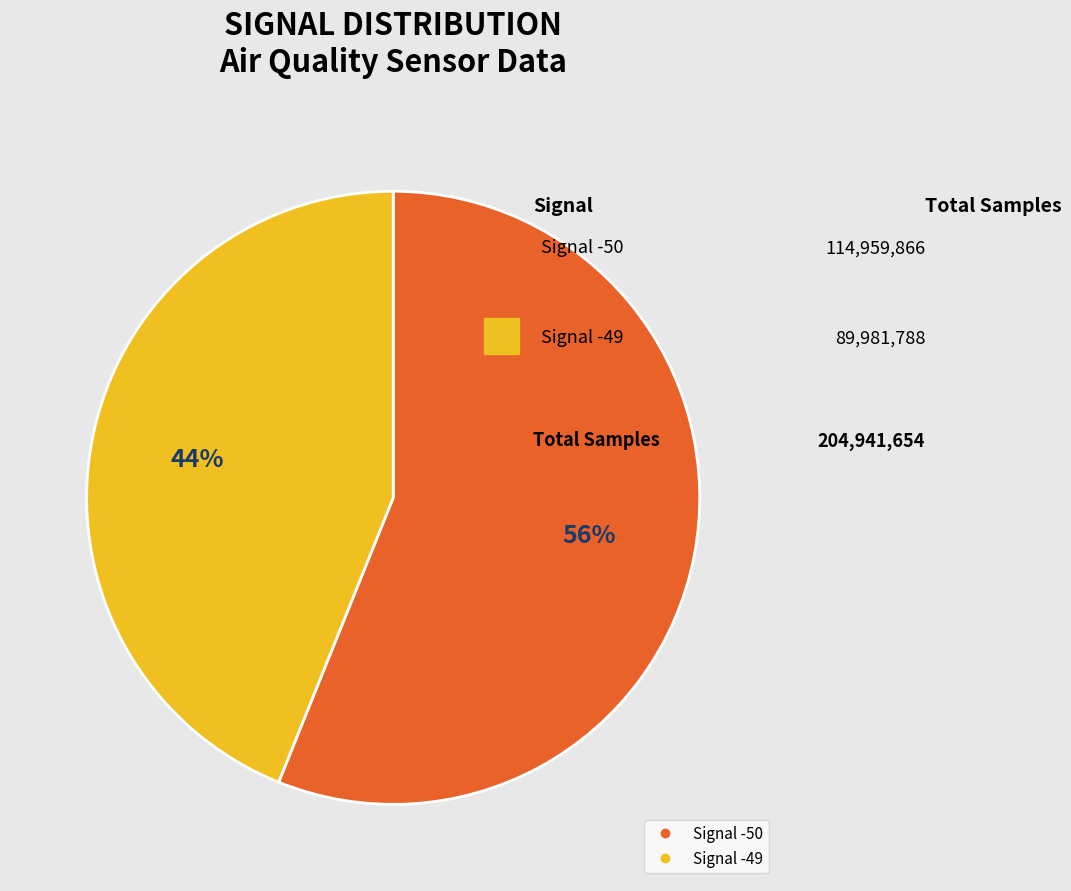

Does any single category account for the majority?

Yes